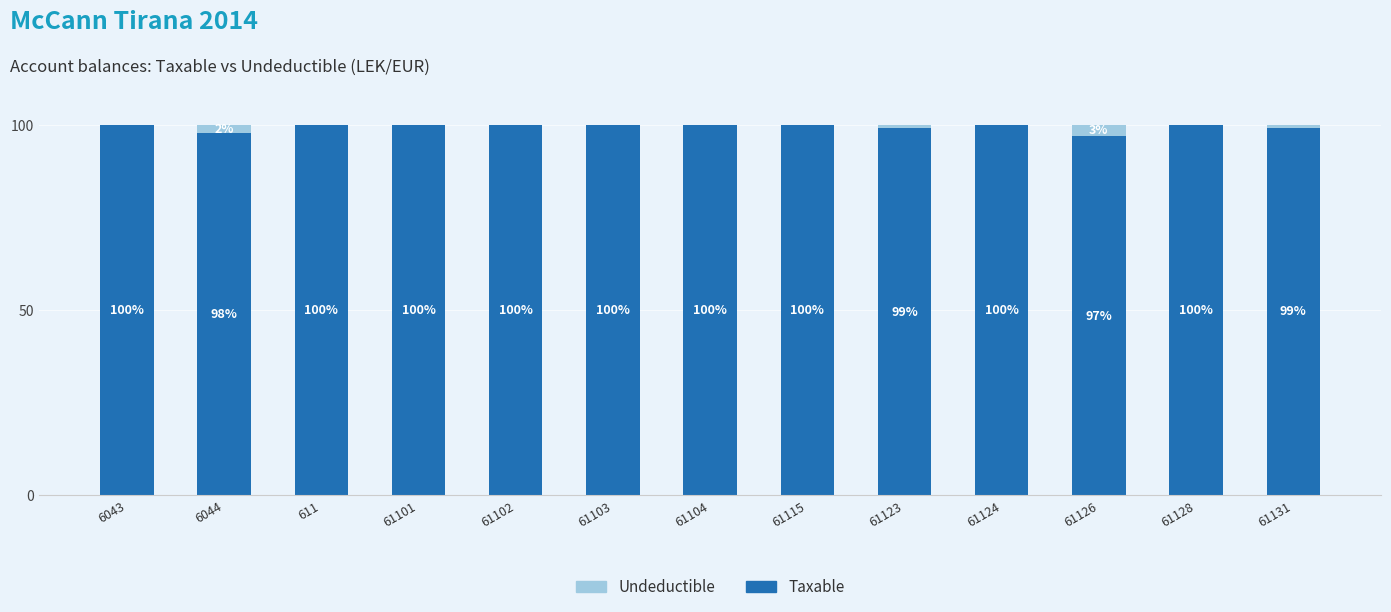

What is the total value across all series at 61104?

100.0